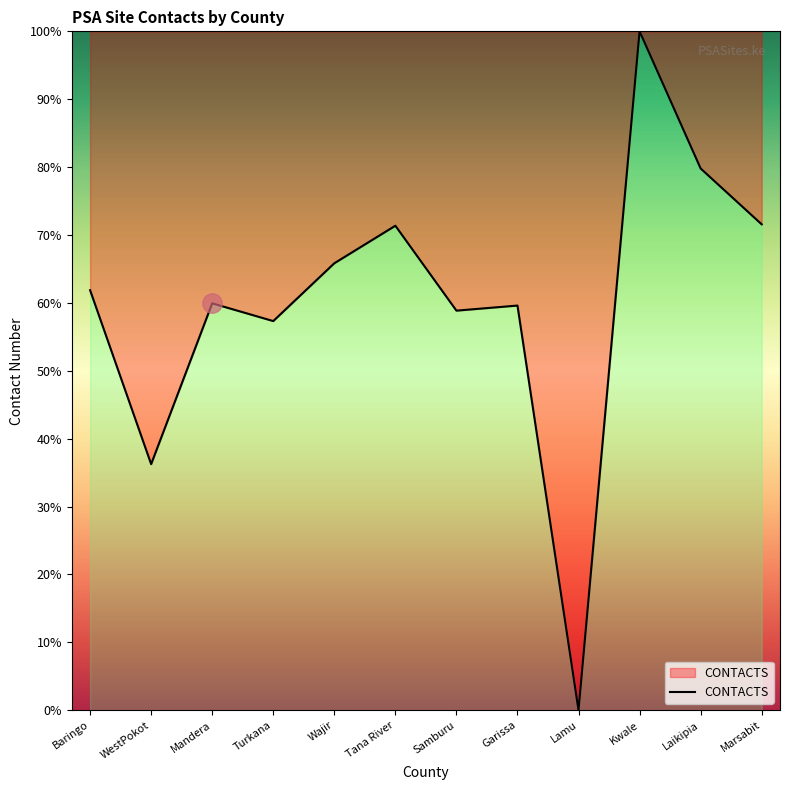

What is the change in value from WestPokot to Mandera?

+23.7